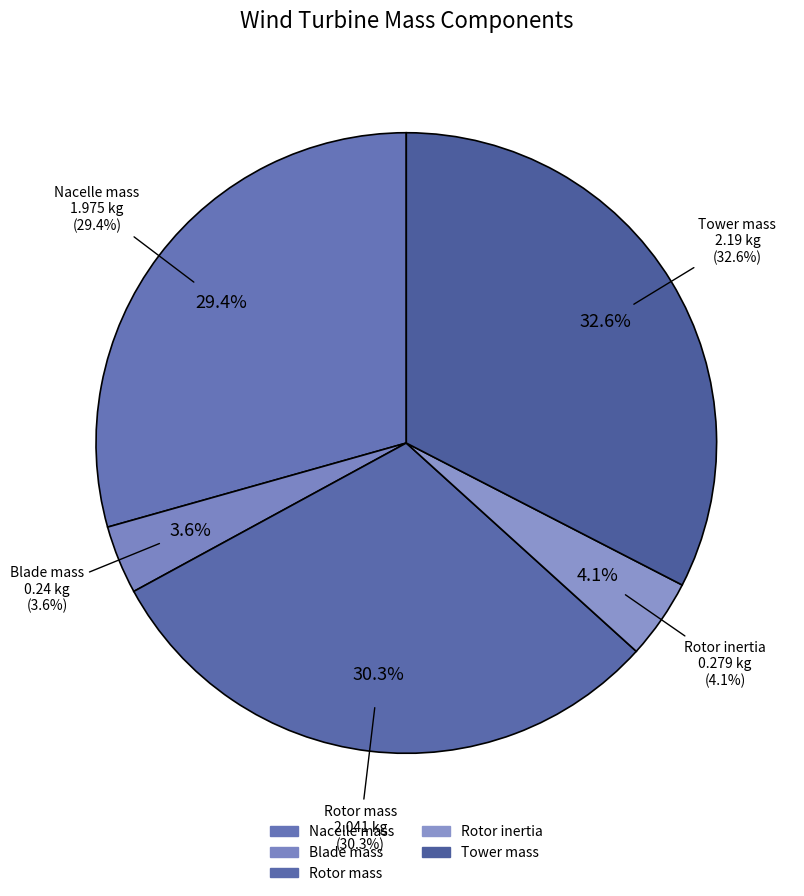

Which category has the biggest portion of the pie?

Tower mass